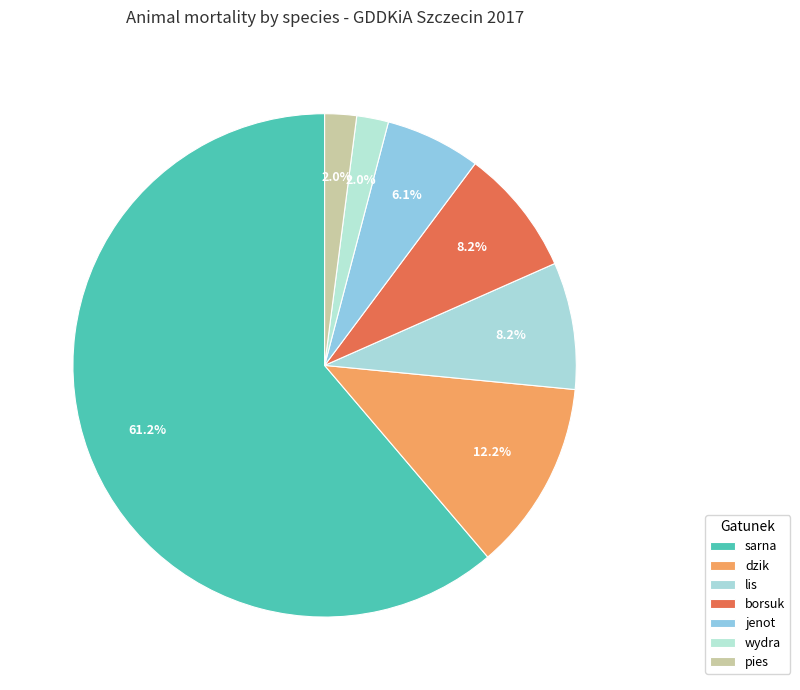

How many segments does this pie chart have?

7